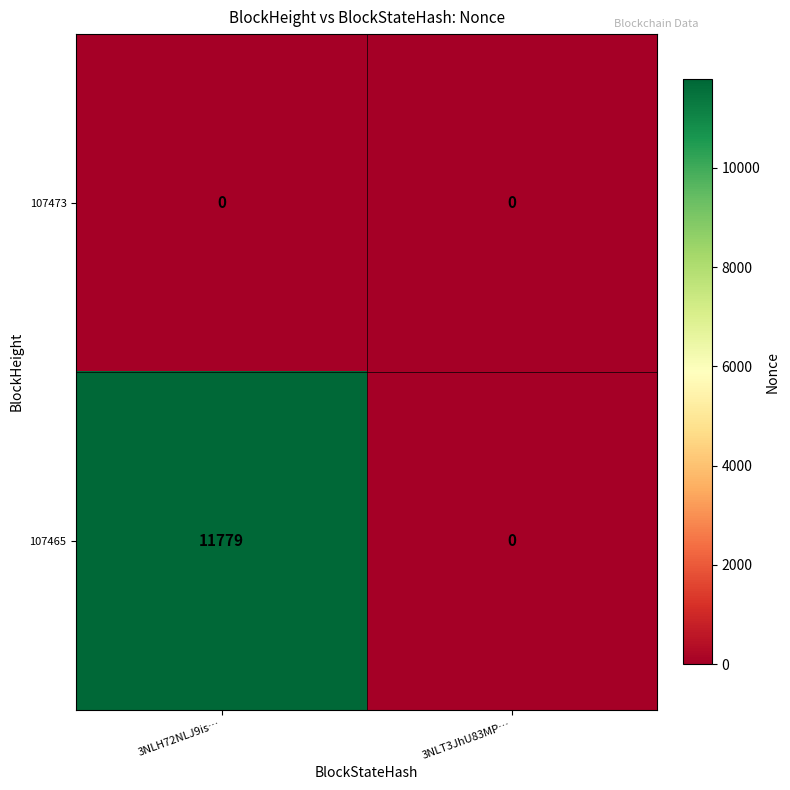

What is the maximum value for 107465?

11779